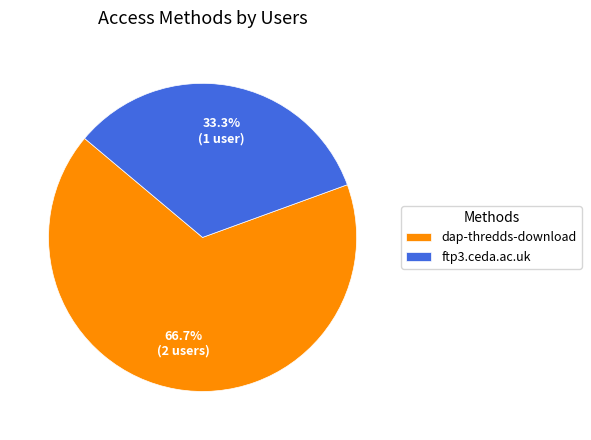

The ftp3.ceda.ac.uk slice represents 33% of the pie. True or false?

True